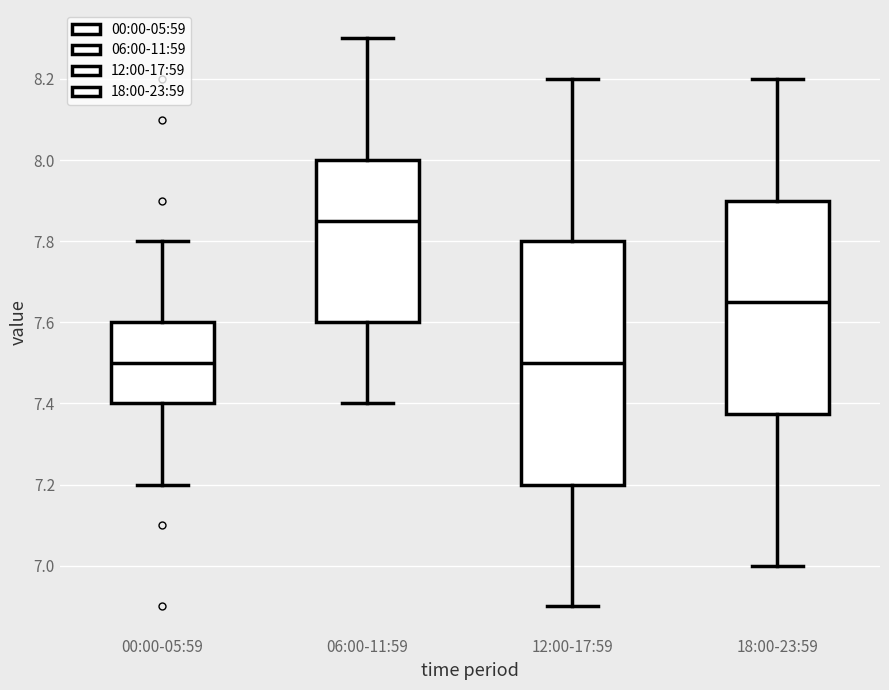

Reading left to right, read every box against the y-axis: the position of its median line, the range the box covers, and the ends of its whiskers. The values are not printed on the chart, so give them approximately, as read against the axis.

00:00-05:59: median 7.50, box 7.40 to 7.60, whiskers 7.20 to 7.80
06:00-11:59: median 7.86, box 7.60 to 8.00, whiskers 7.40 to 8.30
12:00-17:59: median 7.50, box 7.20 to 7.80, whiskers 6.90 to 8.20
18:00-23:59: median 7.66, box 7.38 to 7.90, whiskers 7.00 to 8.20